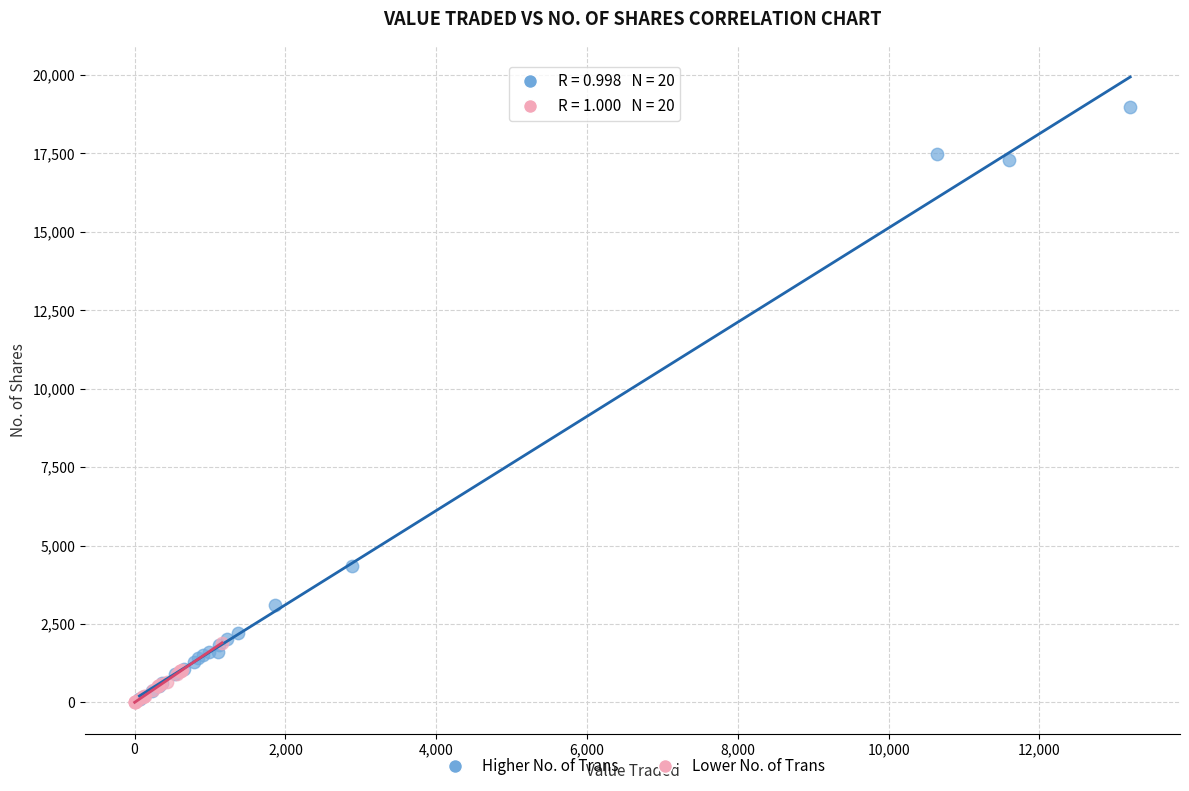

Which series reaches the maximum Y coordinate?

Higher No. of Trans